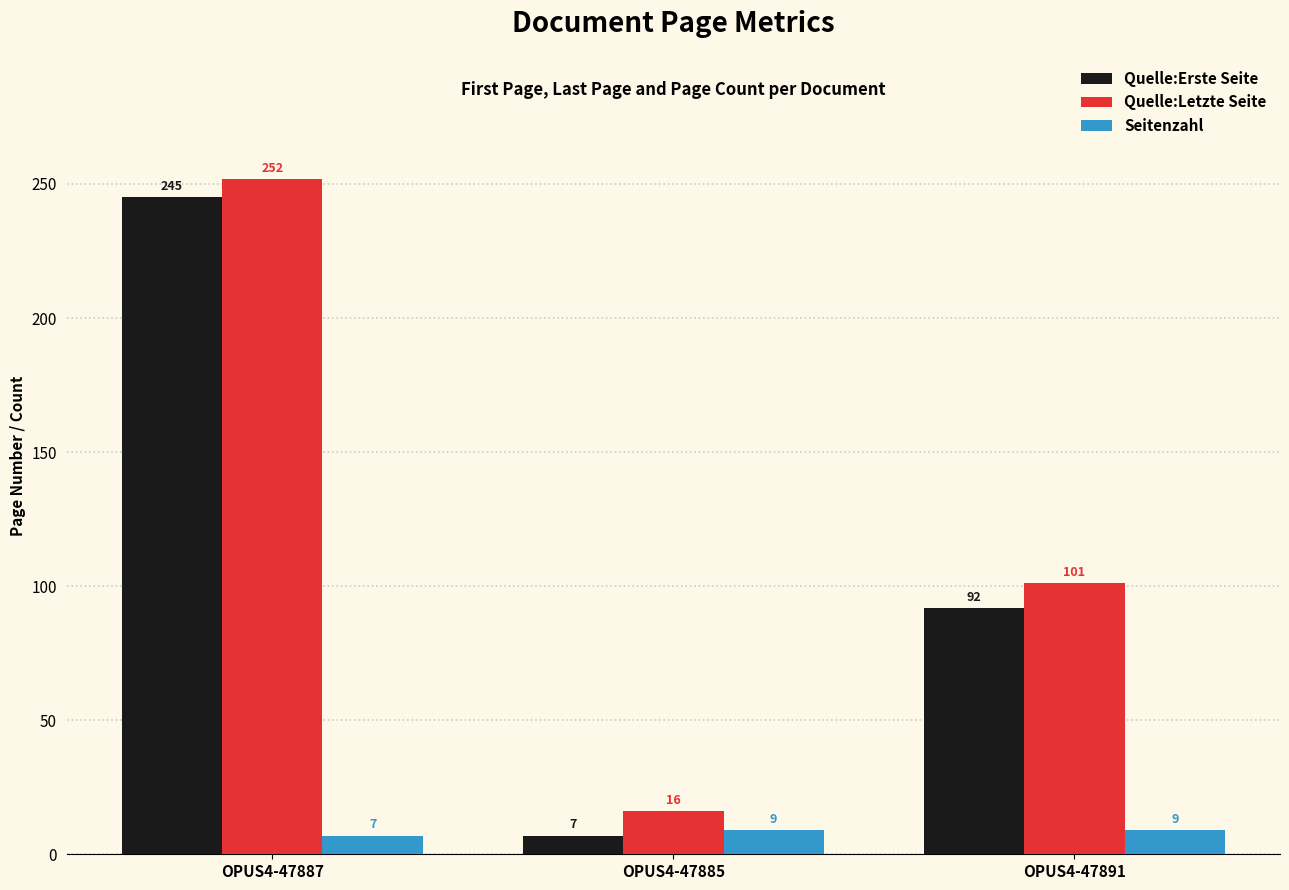

What is the difference between the highest and lowest values at OPUS4-47891?

92